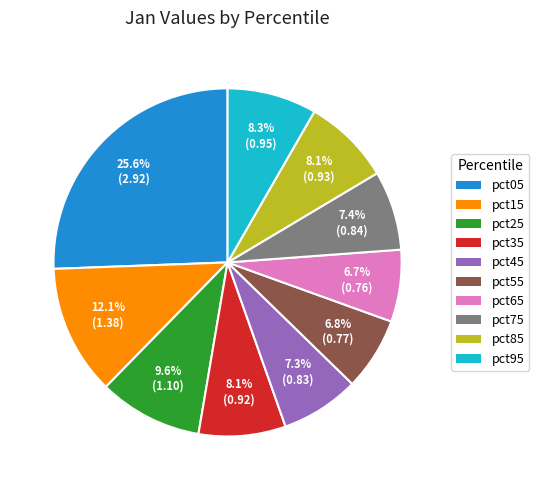

How much of the chart is everything except pct95?

91.7%